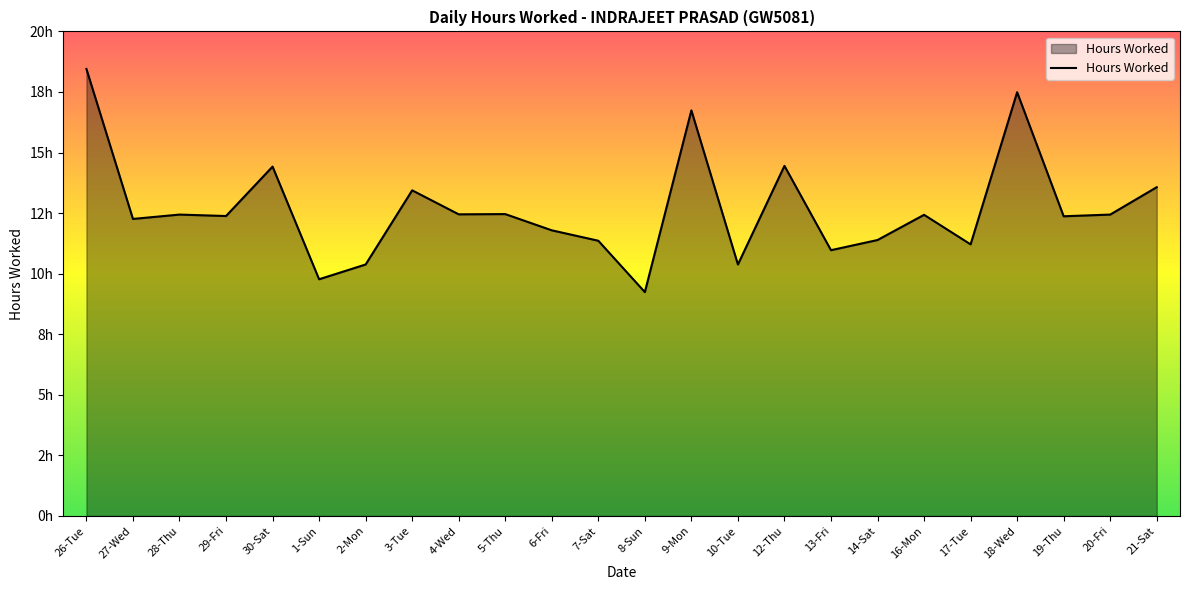

Does the chart have visible grid lines?

No